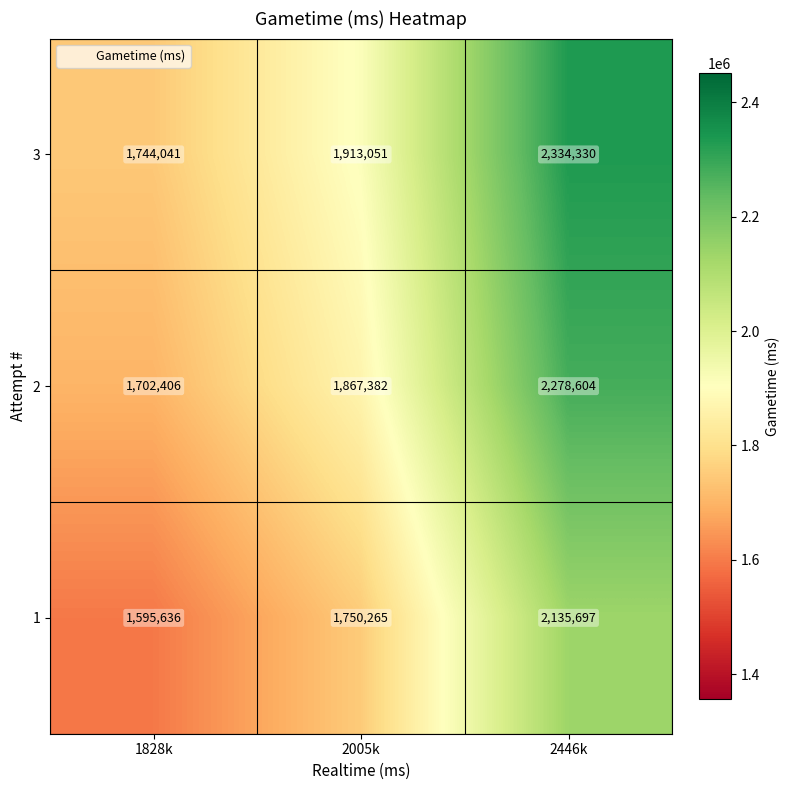

The 1 series shows 1750265 at 2005k. True or false?

True